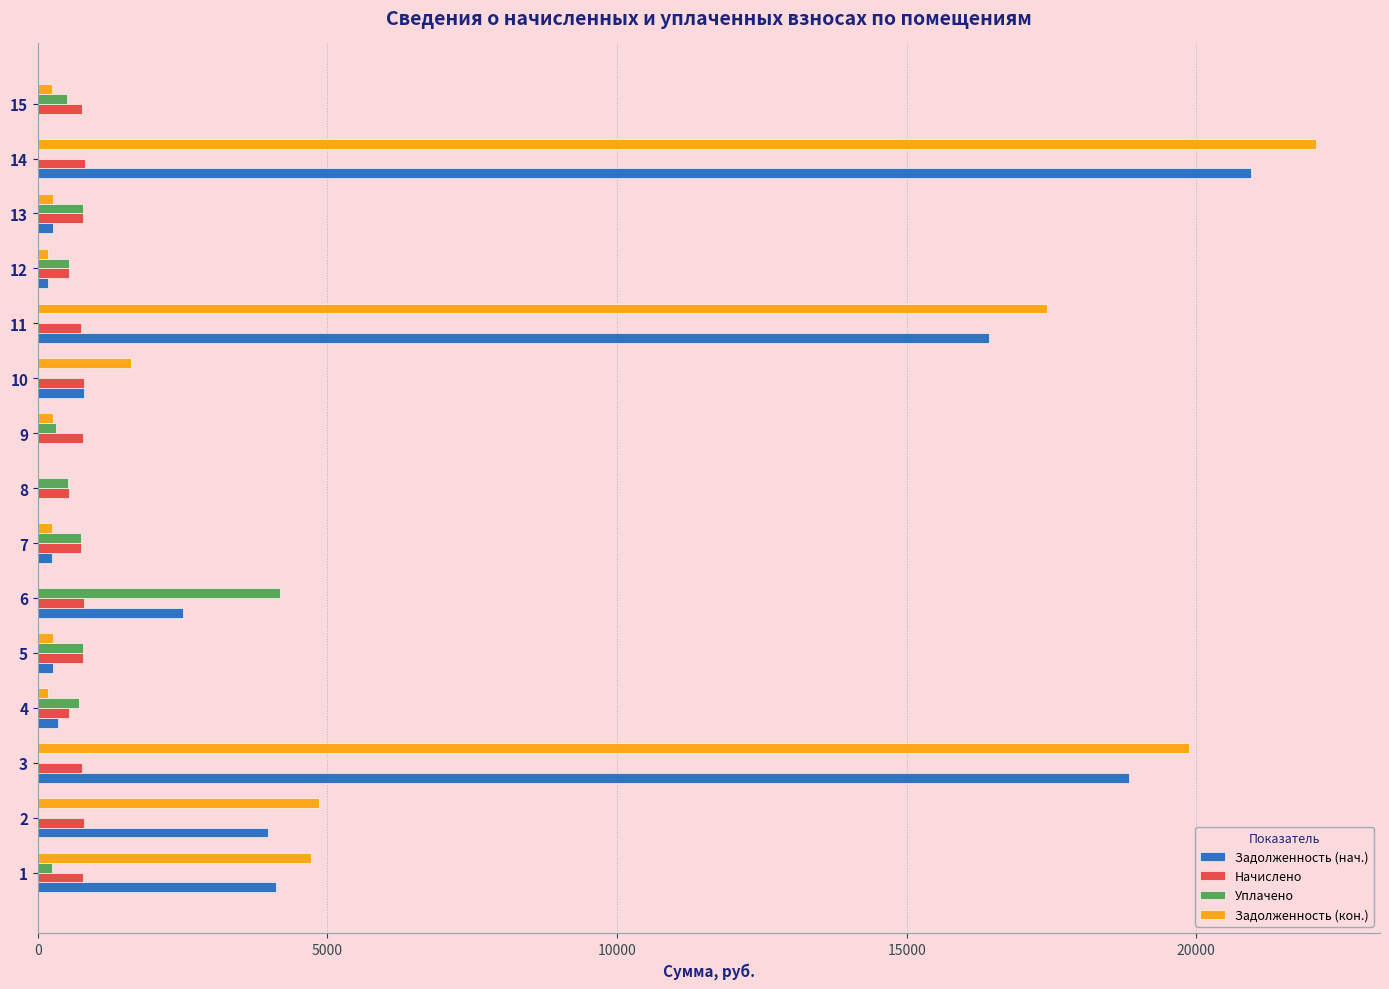

What is the sum of all Уплачено values?

9340.0